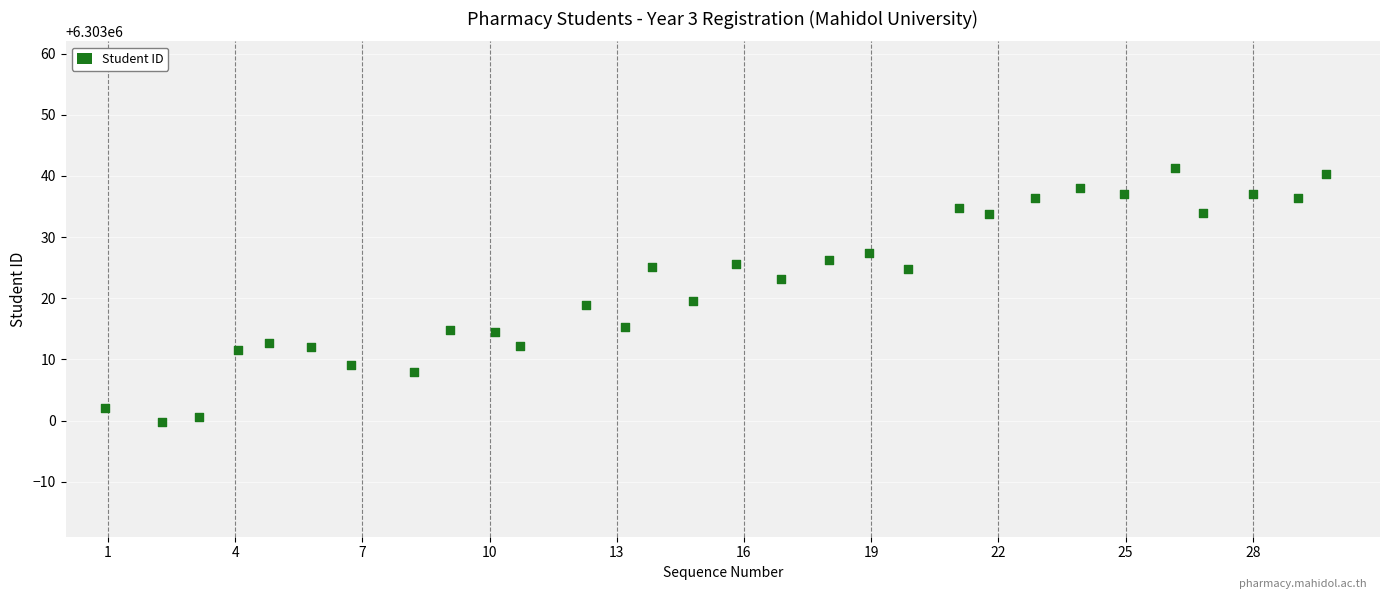

What is the range of Y values (max minus min)?

41.5